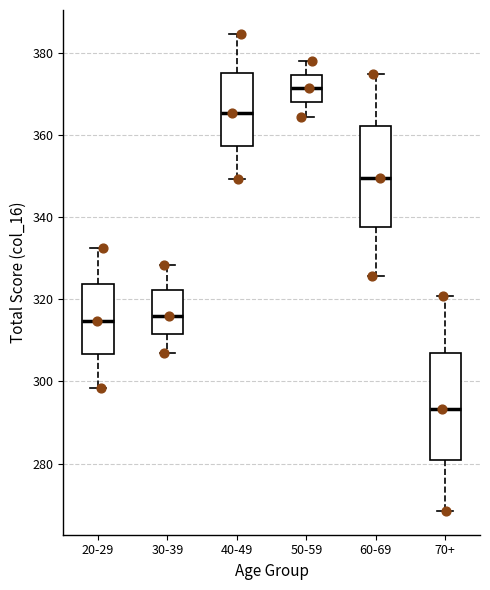

Which box has the lowest median line?

70+